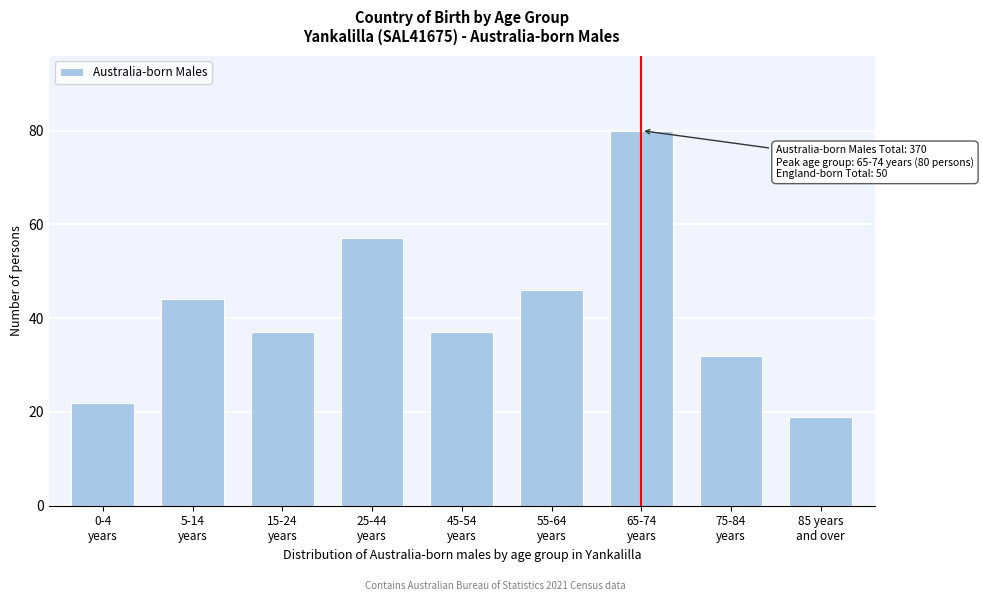

Reading left to right, transcribe all the data shown in this chart.

22	44	37	57	37	46	80	32	19